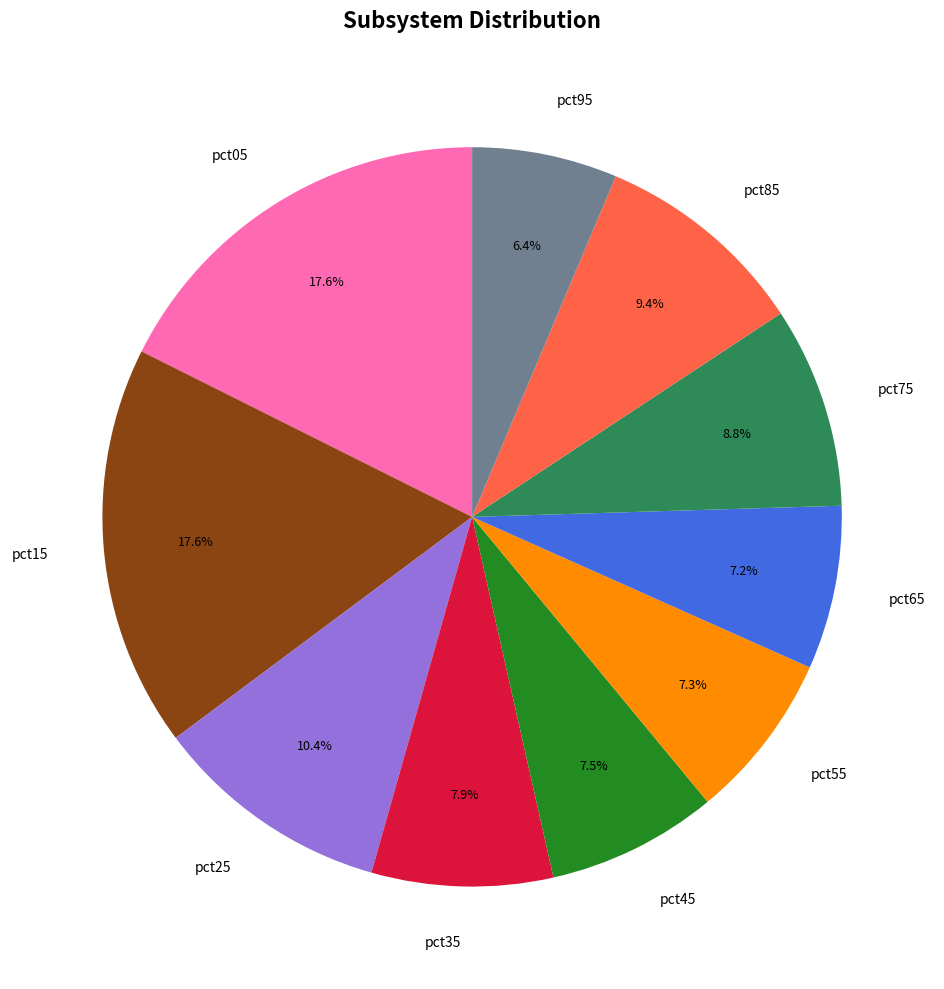

To the nearest percent, what portion does pct65 represent?

7%